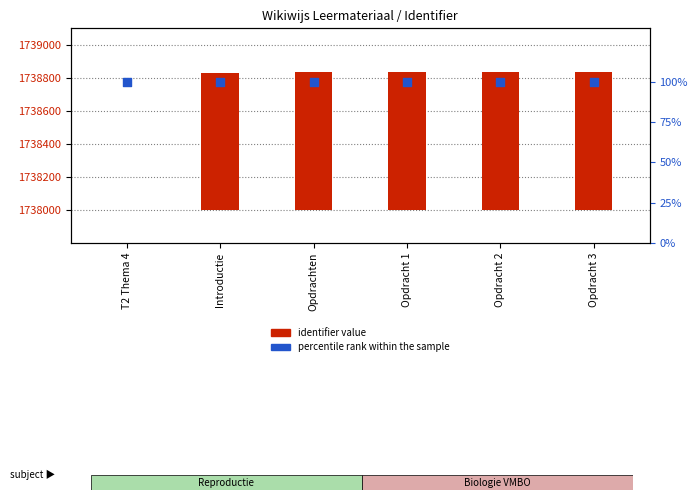

Which series has the largest Y range (max minus min)?

identifier value